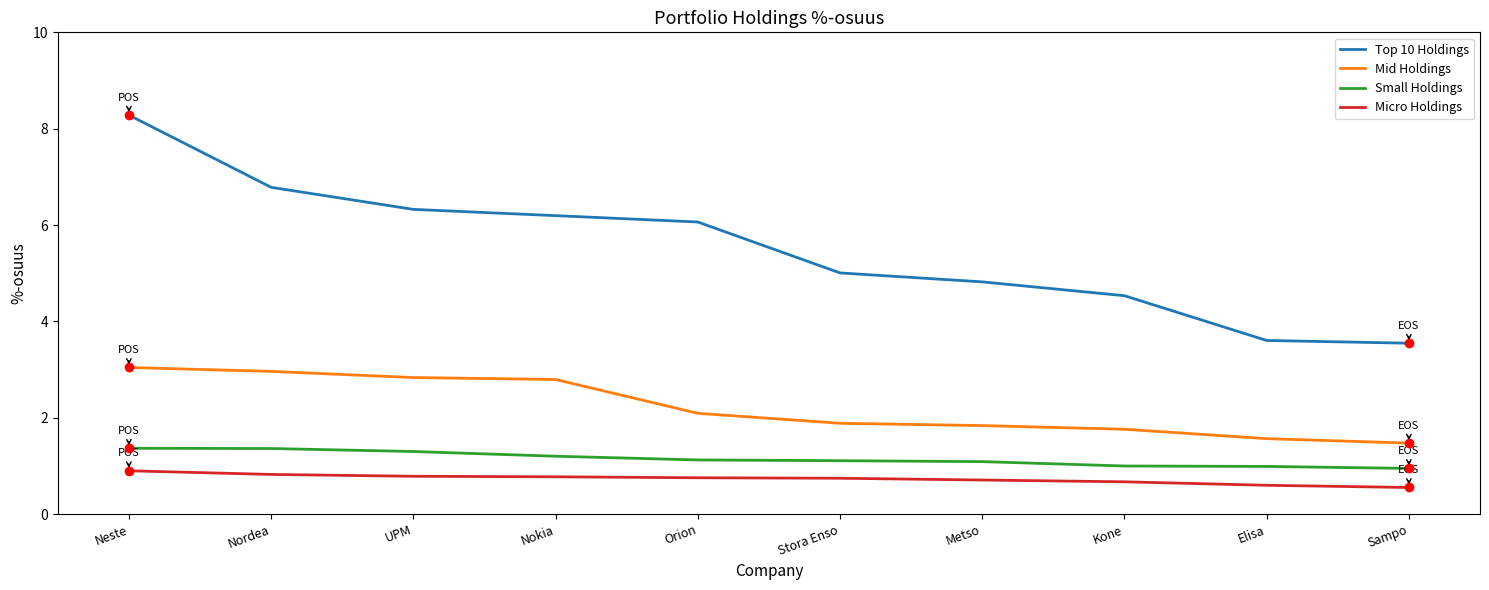

True or false: Mid Holdings has a value of 1.6 at Elisa.

True